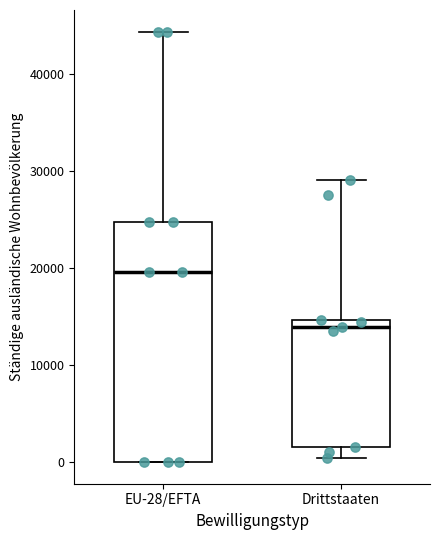

Where does the median line of the box for EU-28/EFTA sit on the y-axis? The values are not printed on the chart, so give them approximately, as read against the axis.

20000